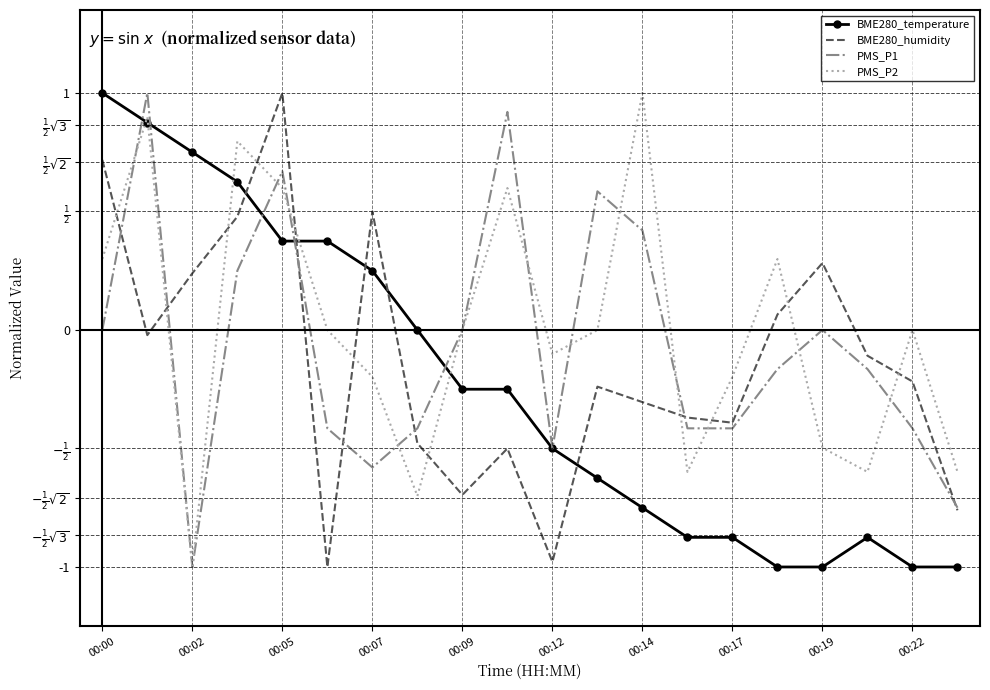

Rank the series by their average value, from highest to lowest.

PMS_P2, PMS_P1, BME280_humidity, BME280_temperature